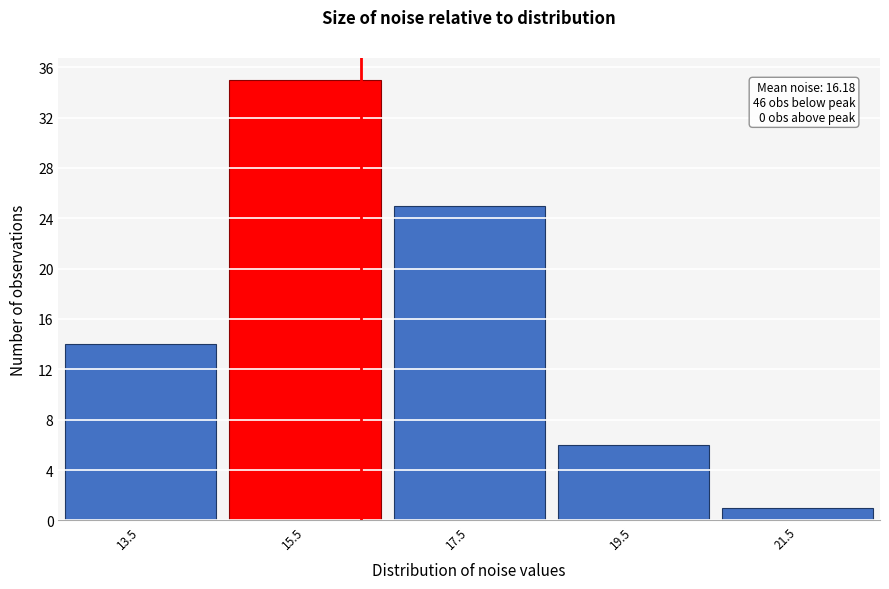

Which range on the x-axis has the tallest bar?

14.5 to 16.5